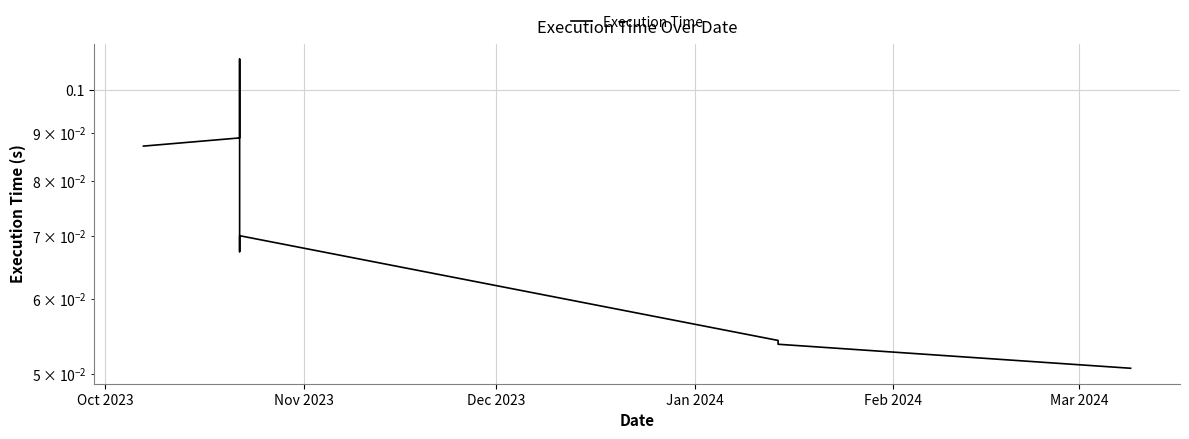

Does the chart have visible grid lines?

Yes